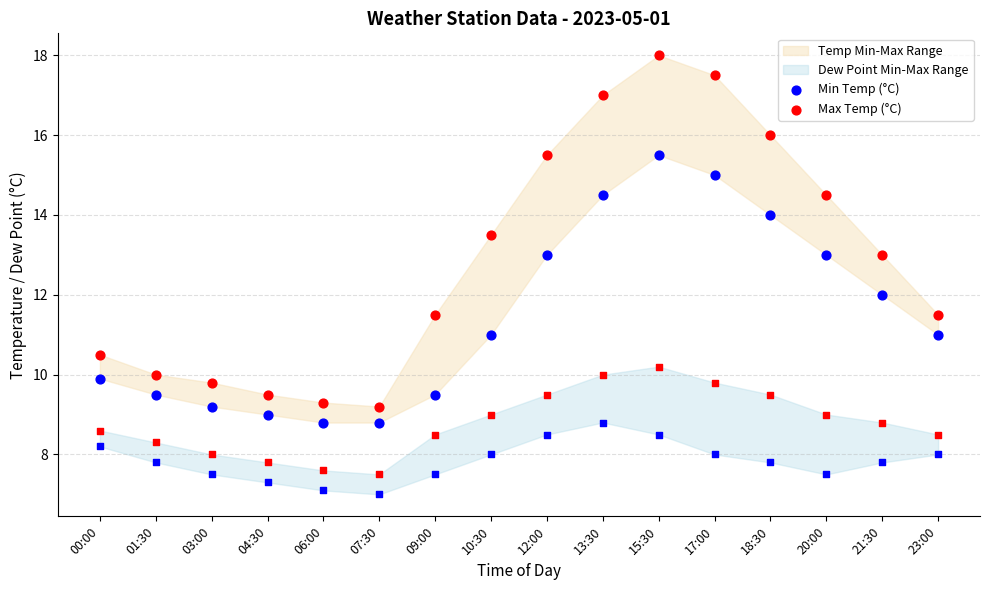

At which category is the sum across all series the highest?

15:30